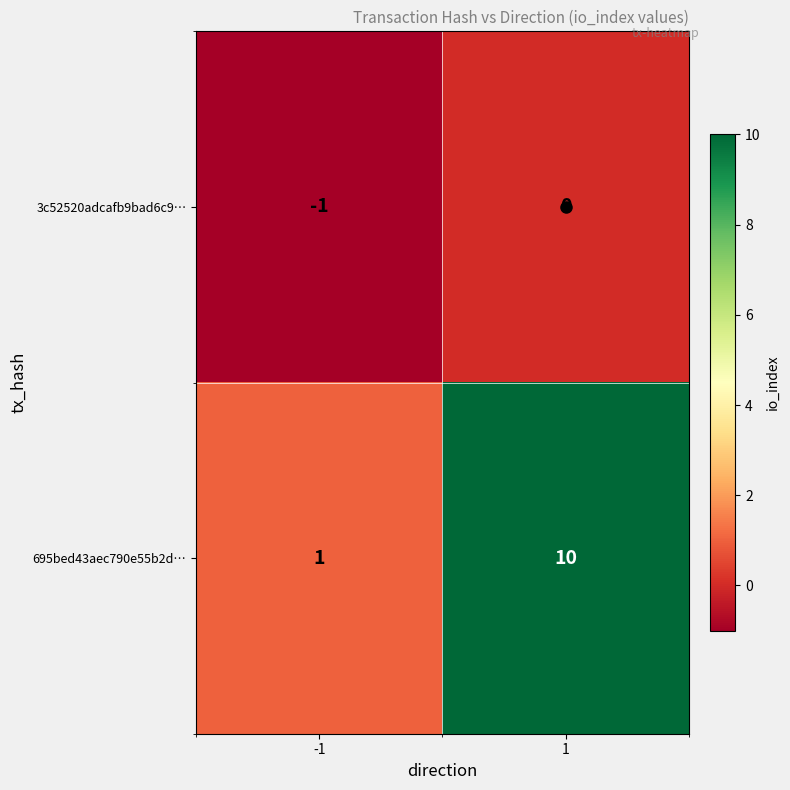

Rank the series at -1 from lowest to highest value.

3c52520adcafb9bad6c9…, 695bed43aec790e55b2d…